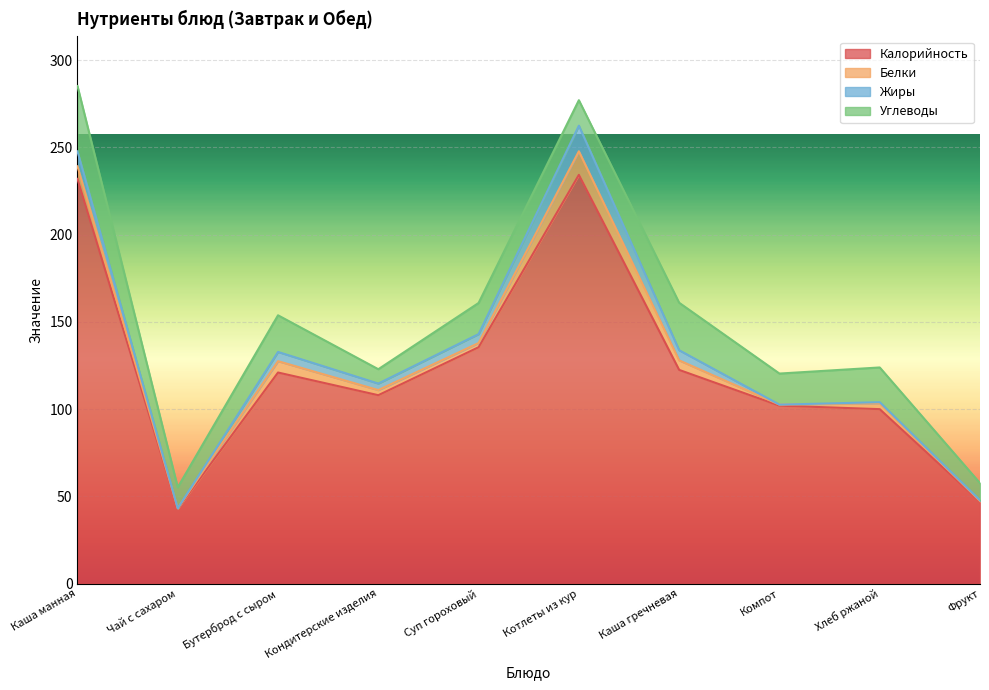

What is the sum of the Углеводы values at Кондитерские изделия and Хлеб ржаной?

28.1